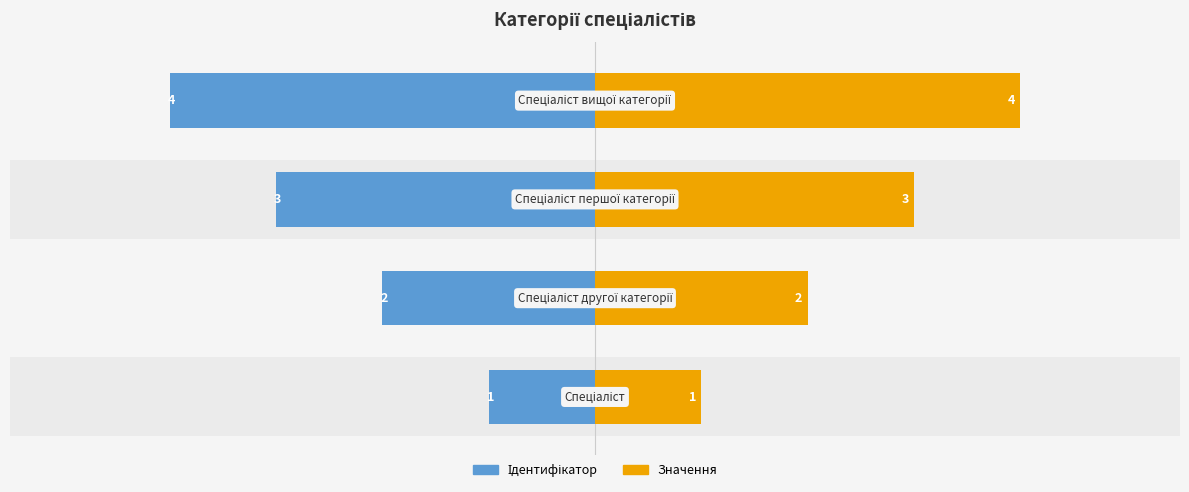

What is the minimum value shown in the chart?

-4